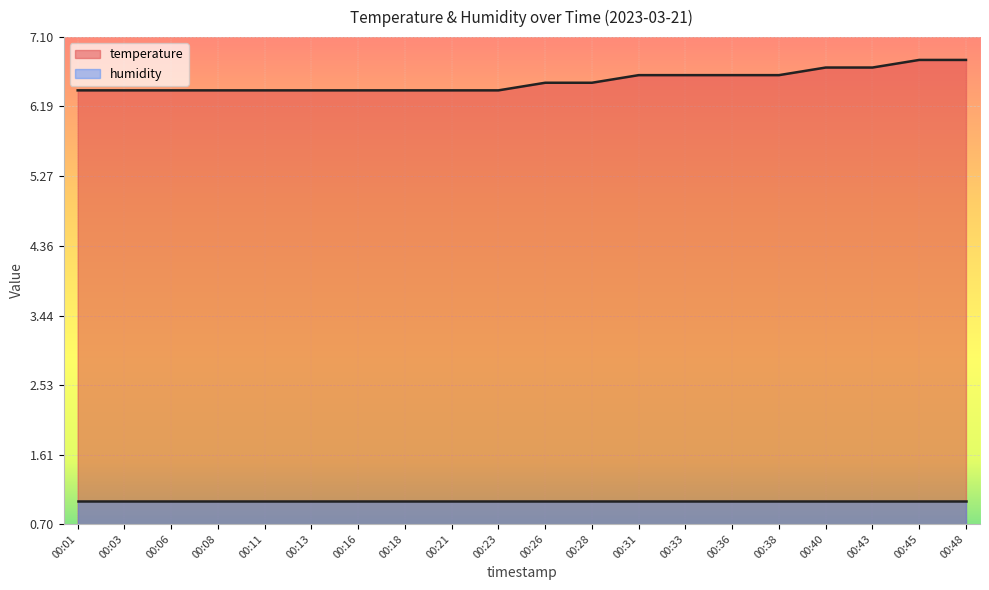

List the labels in order of value, smallest first.

00:01, 00:03, 00:06, 00:08, 00:11, 00:13, 00:16, 00:18, 00:21, 00:23, 00:26, 00:28, 00:31, 00:33, 00:36, 00:38, 00:40, 00:43, 00:45, 00:48